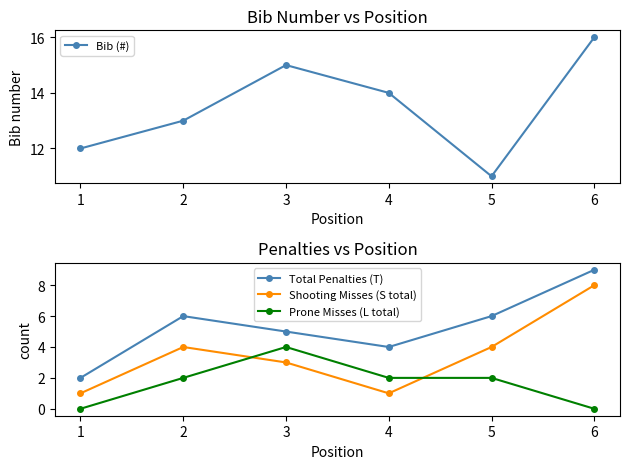

In Total Penalties (T), how many points are lower than both neighbors (excluding endpoints)?

1